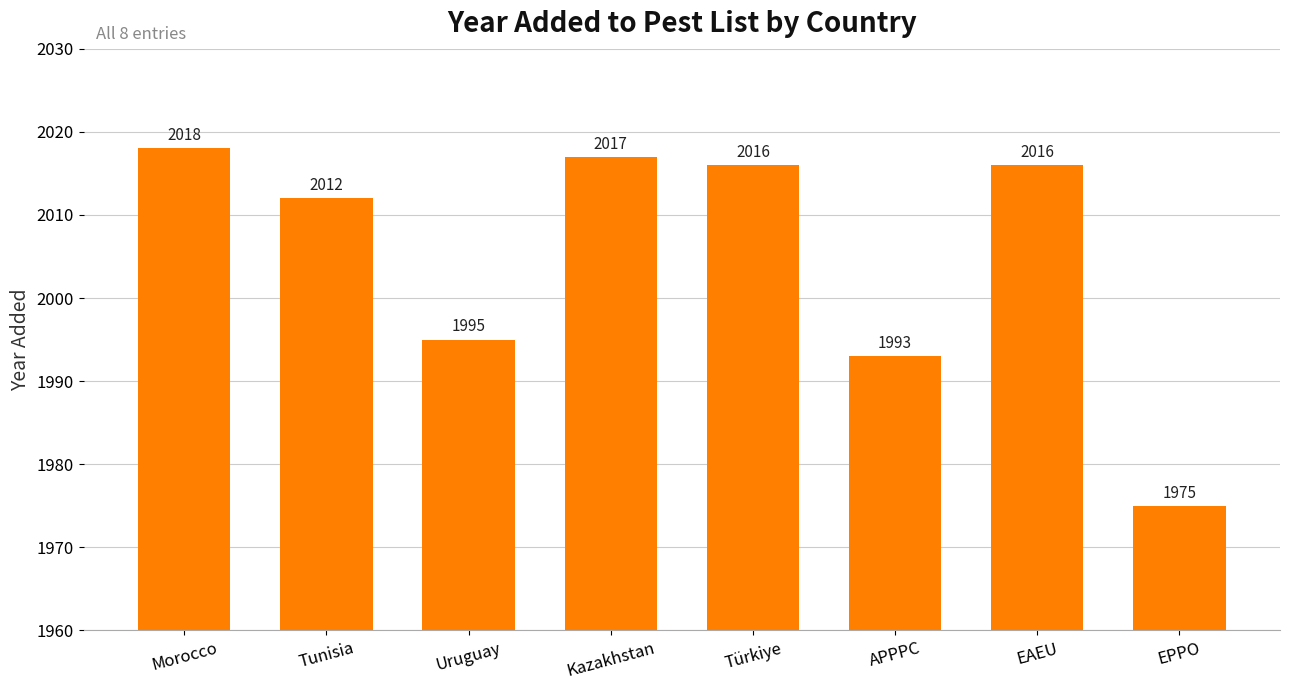

The value at Morocco is 2018. True or false?

True